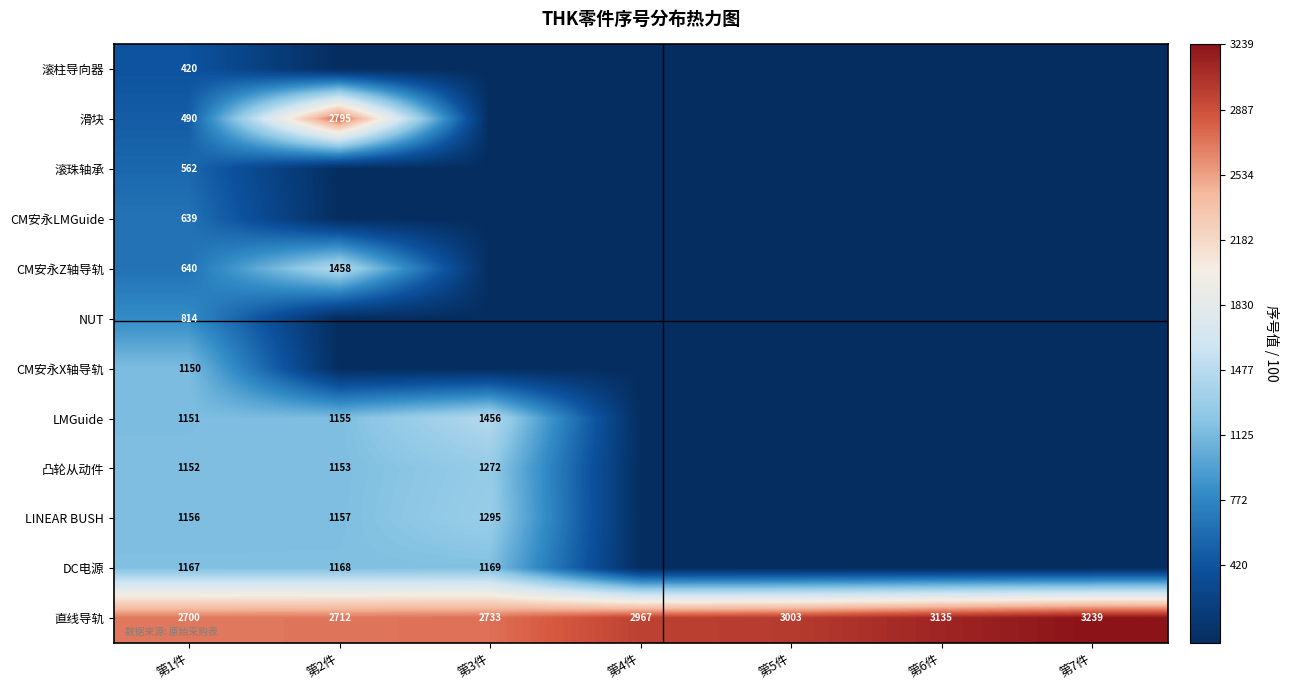

What is the sum of all 直线导轨 values?

20489